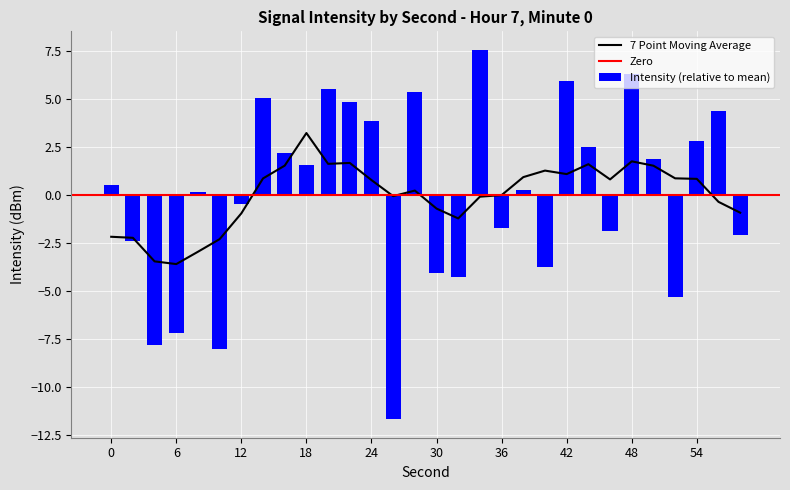

What is the maximum value shown in the chart?

7.5